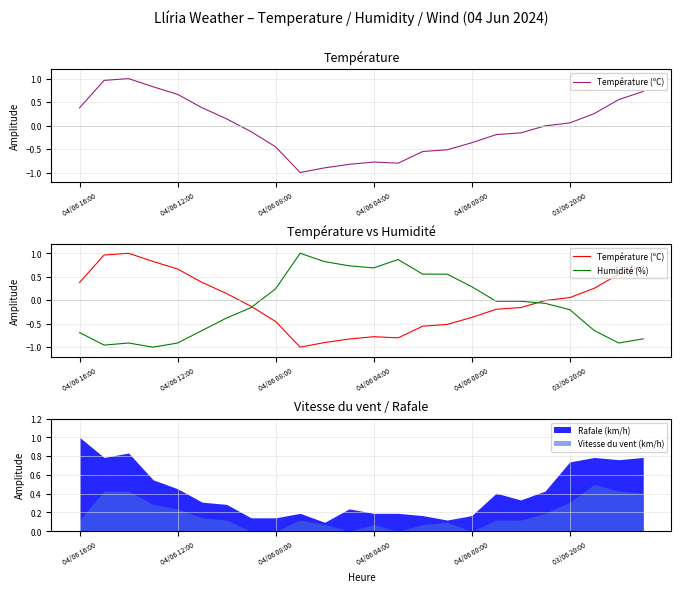

At which label is Humidité (%) closest to 0?

17